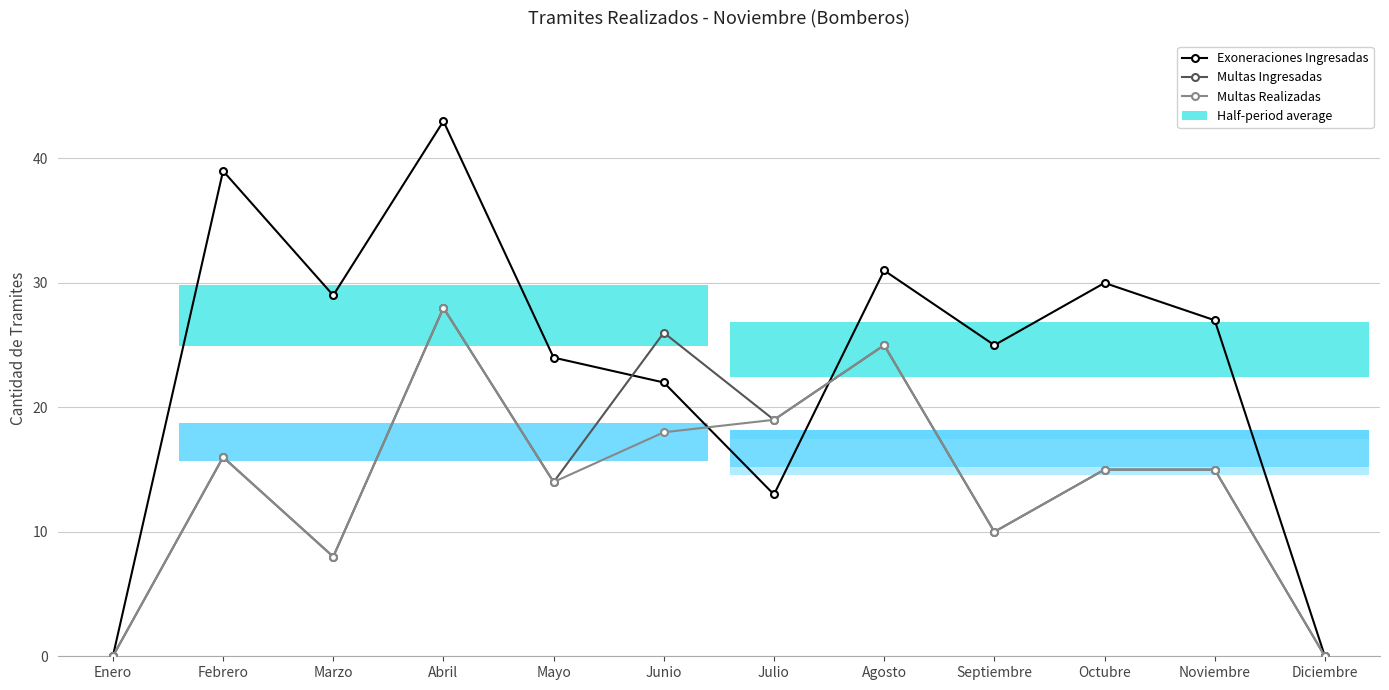

What is the average value of the Exoneraciones Ingresadas series?

24